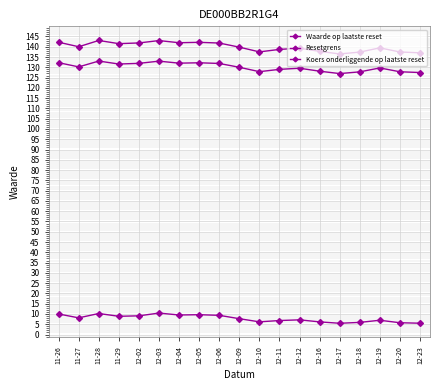

Rank the categories by Koers onderliggende op laatste reset value from lowest to highest.

12-17, 12-23, 12-18, 12-20, 12-10, 12-16, 12-11, 12-12, 12-19, 12-09, 11-27, 11-29, 12-06, 12-02, 12-04, 12-05, 11-26, 12-03, 11-28